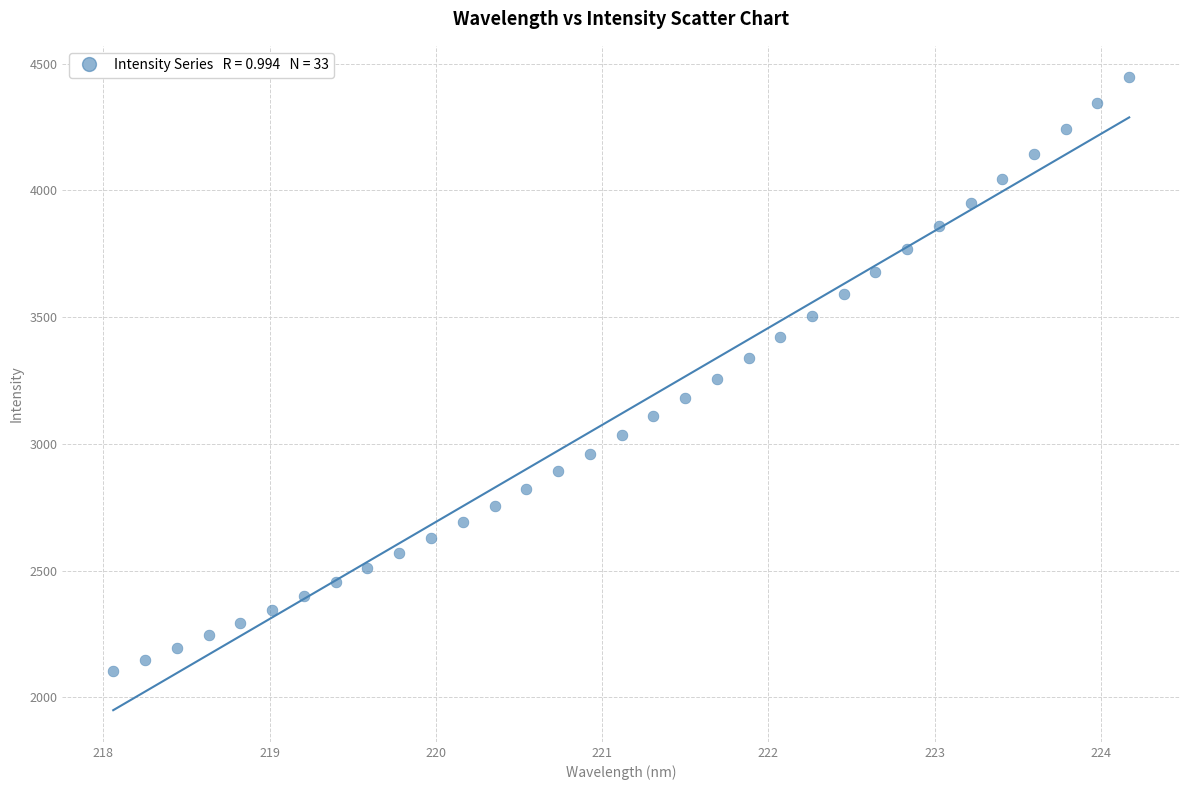

What is the range of X values (max minus min)?

6.1